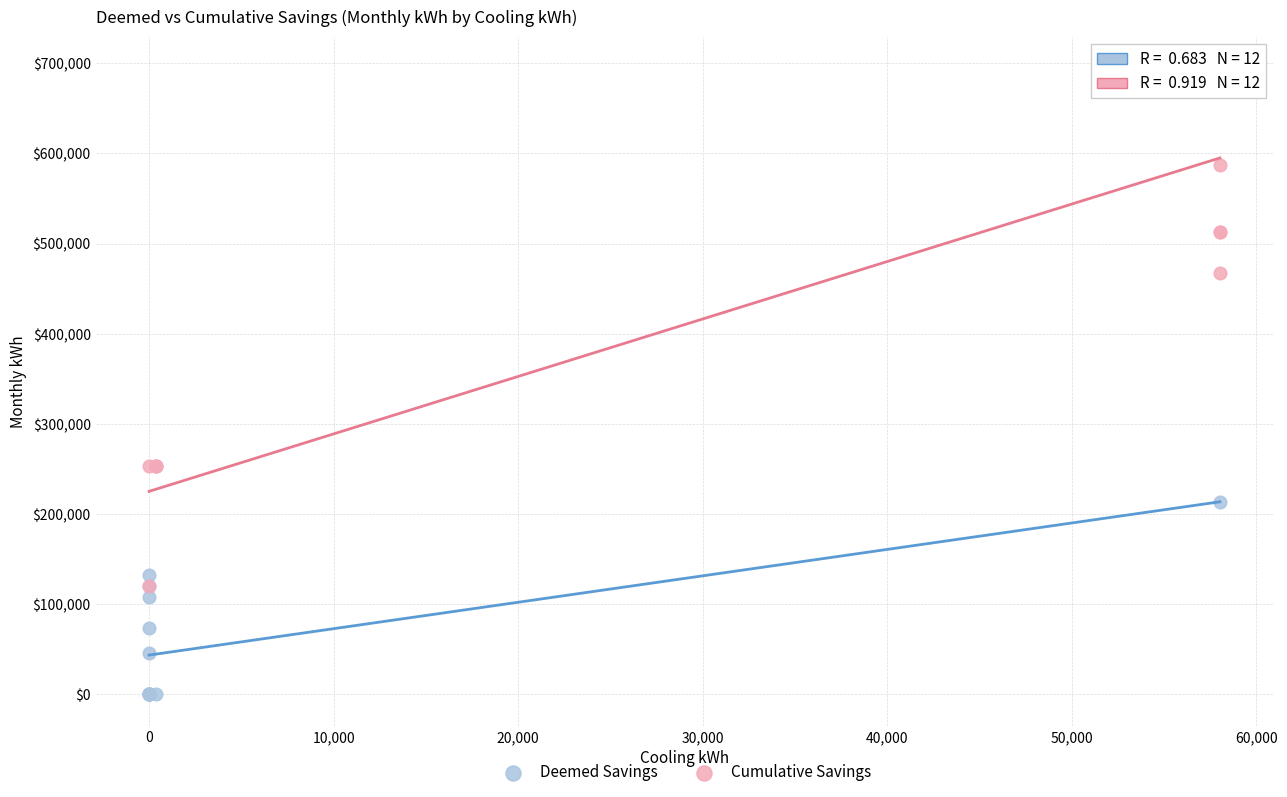

Which series reaches the maximum Y coordinate?

Cumulative Savings